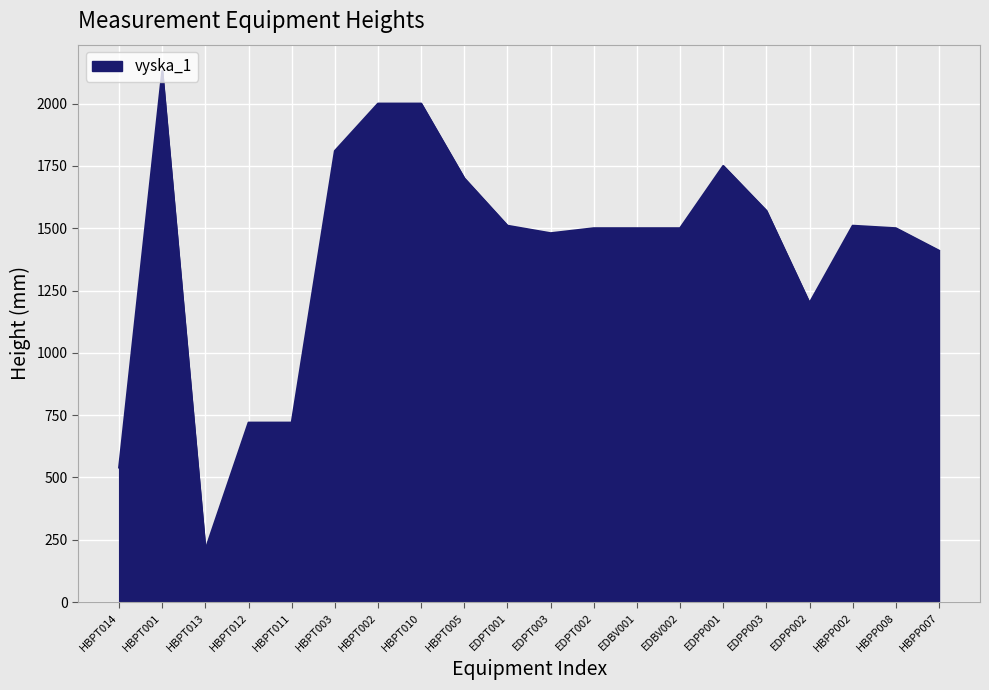

Between EDPP001 and HBPT011, which is larger?

EDPP001